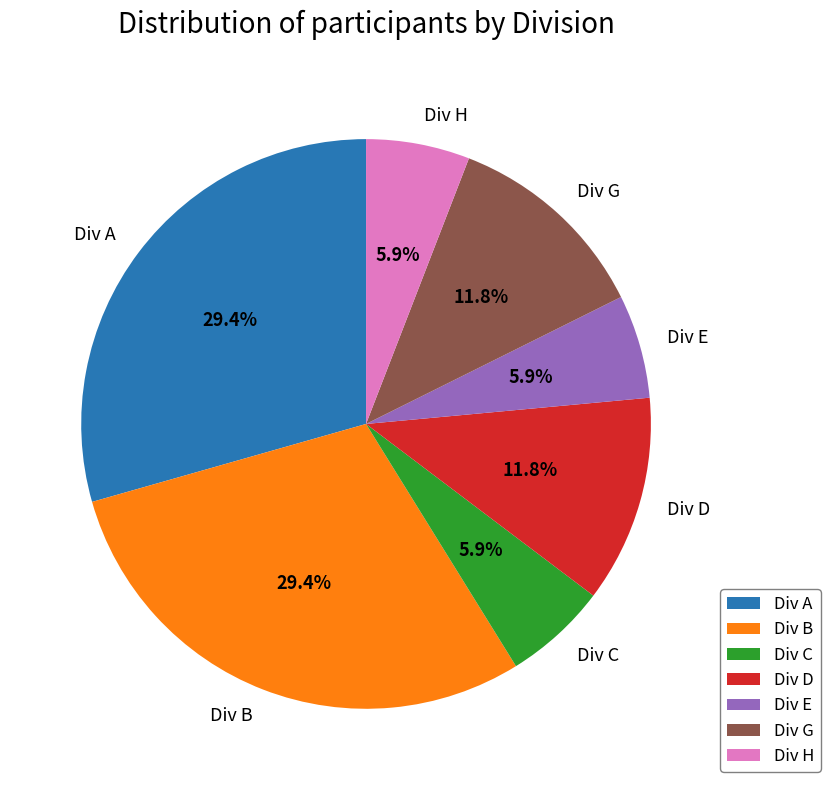

Which has a higher value, Div A or Div D?

Div A